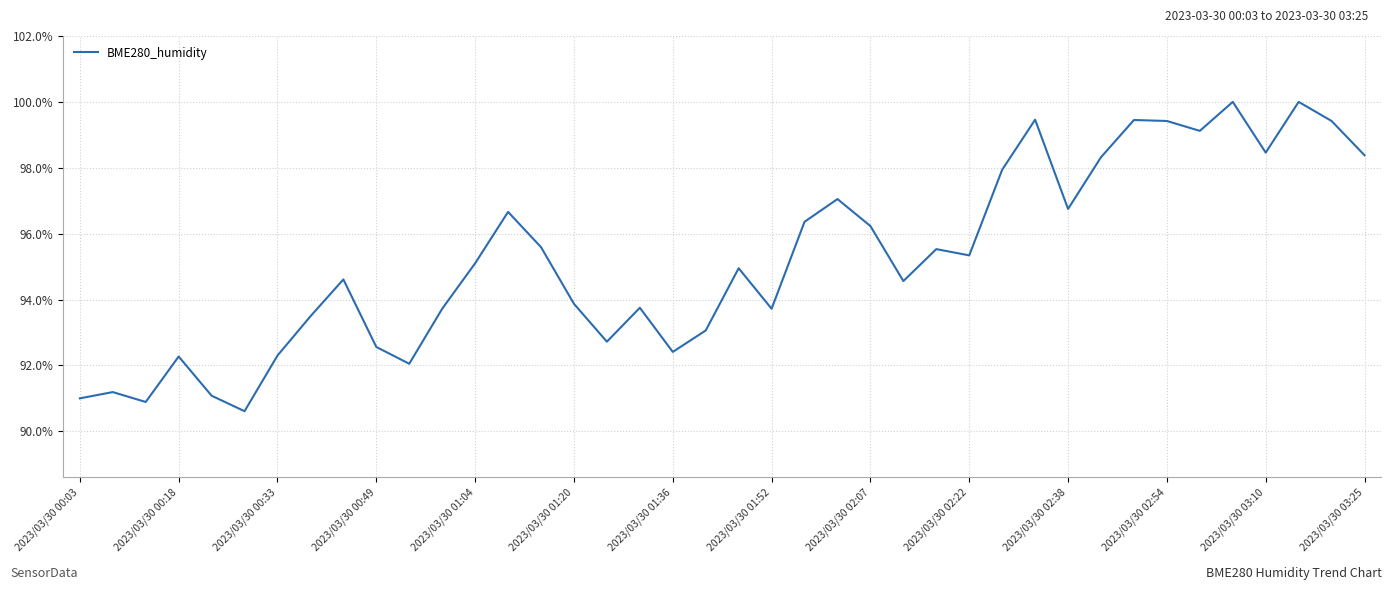

What is the difference between the maximum and minimum values?

9.4